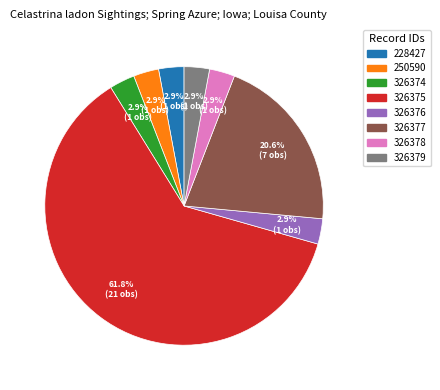

Does 326375 represent more than half of the total?

Yes